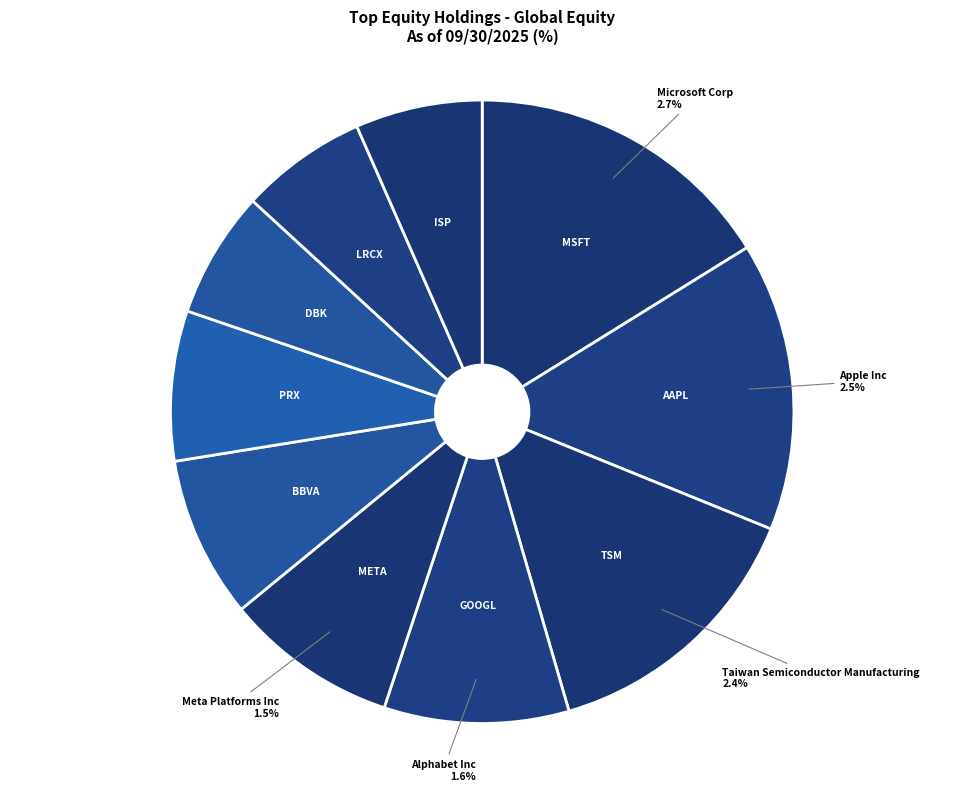

How much of the chart is everything except Apple Inc?

85.0%